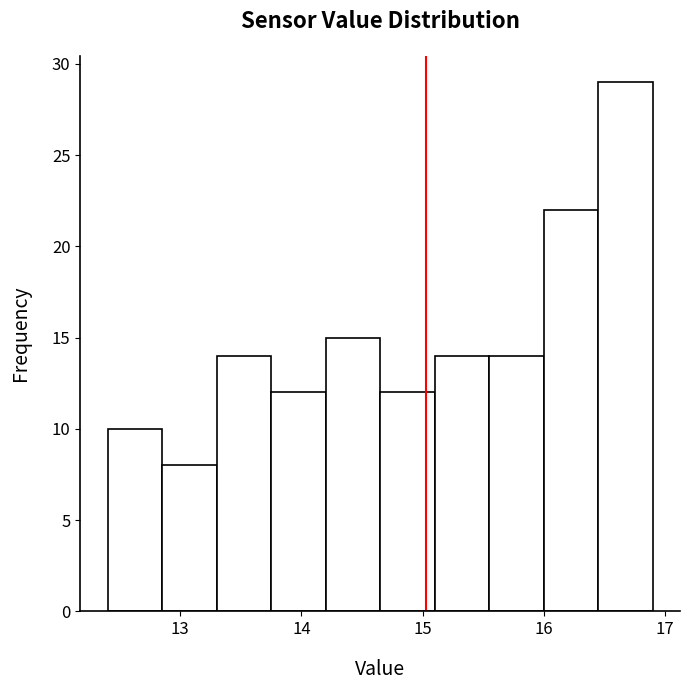

Over which range of the x-axis is the bar tallest?

16.45 to 16.90